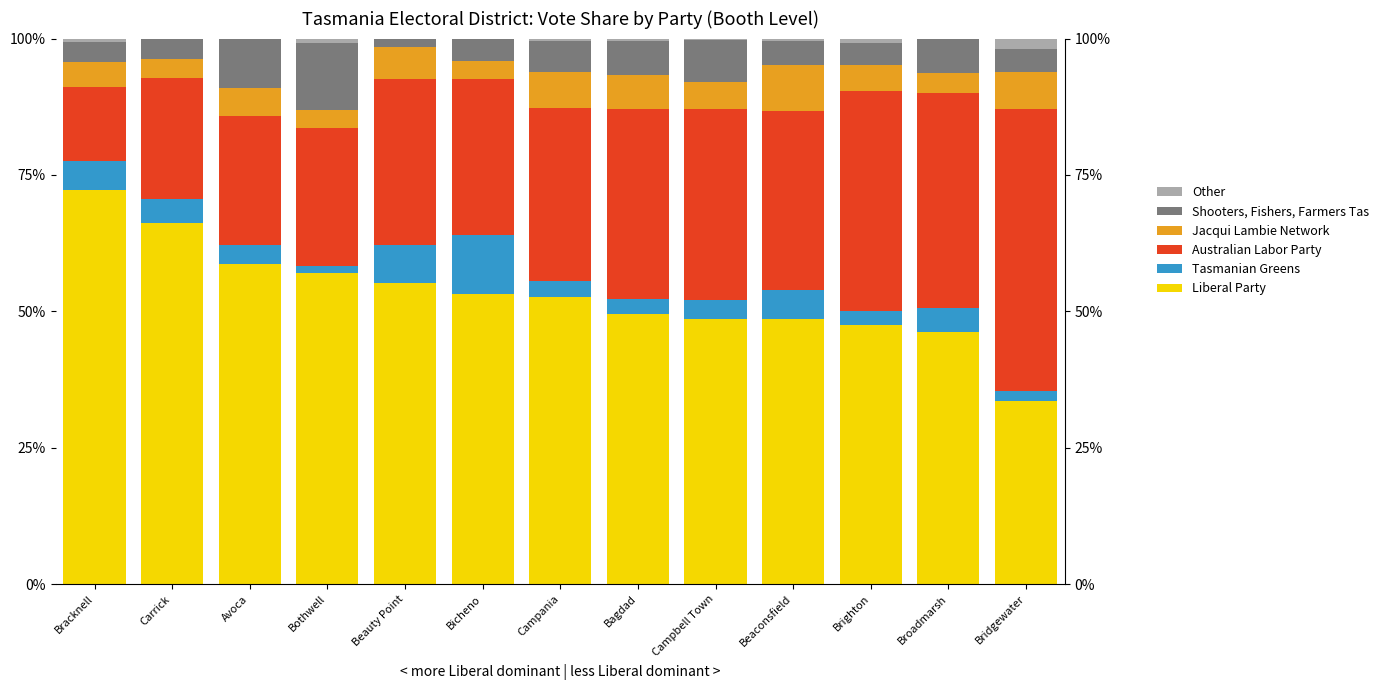

What is the value of the Jacqui Lambie Network bar at the 9th from the left?

5.1